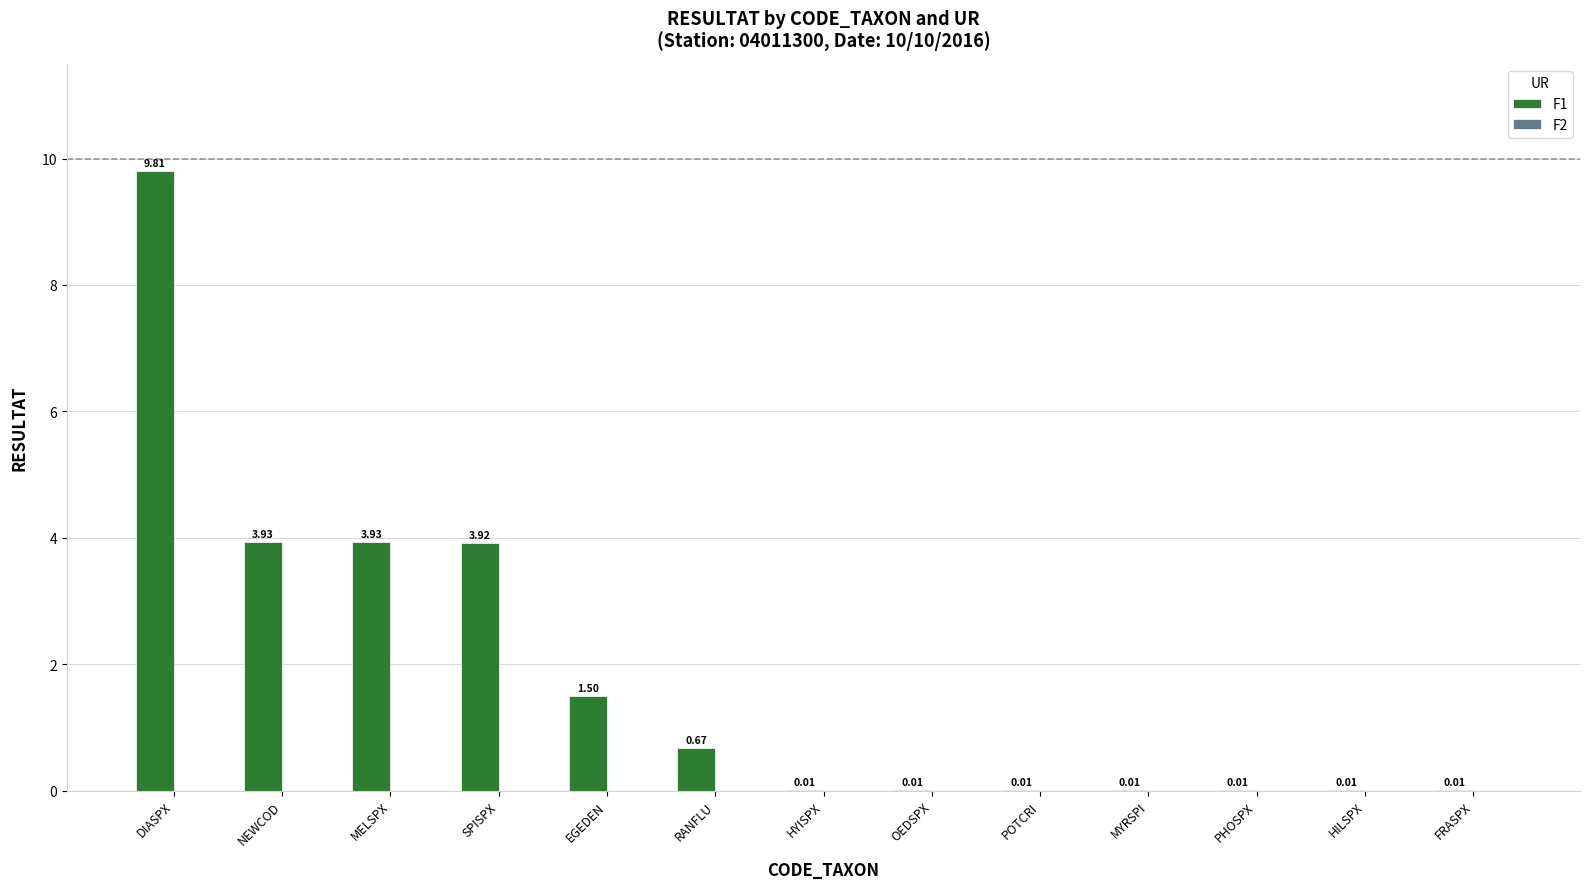

At which category does the chart reach its peak across all series?

DIASPX